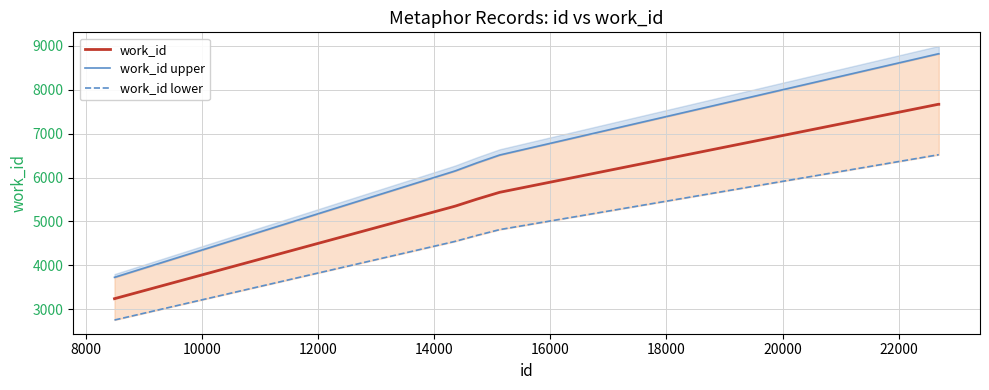

What is the maximum value for work_id?

7669